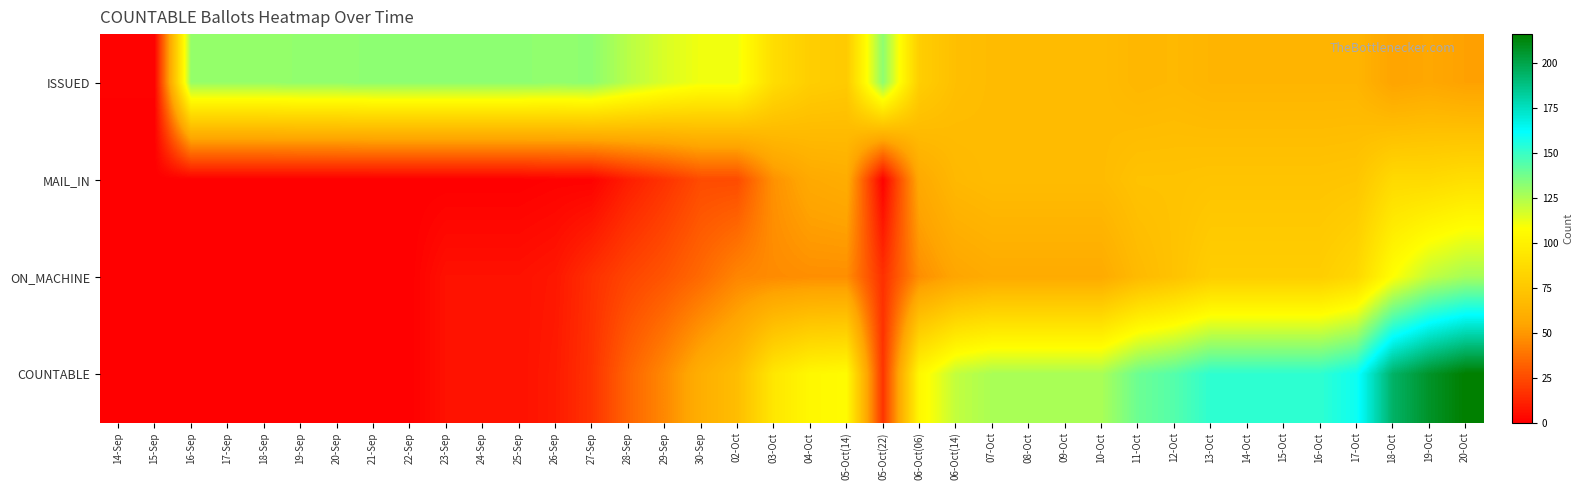

Which label corresponds to the largest value in the chart?

20-Oct